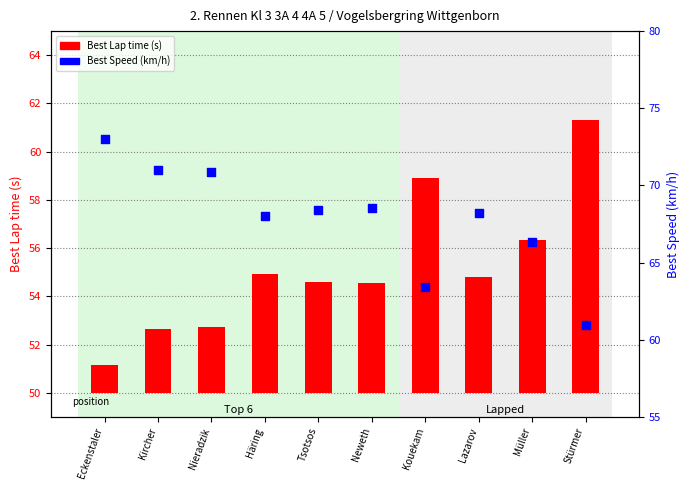

Which series has the largest Y range (max minus min)?

Best Speed (km/h)